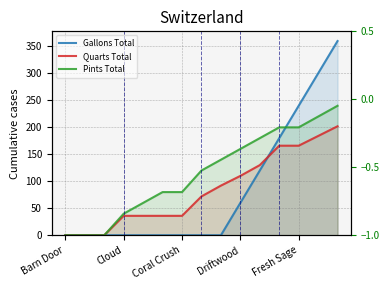

What are all the series names shown in the legend?

Gallons Total, Quarts Total, Pints Total